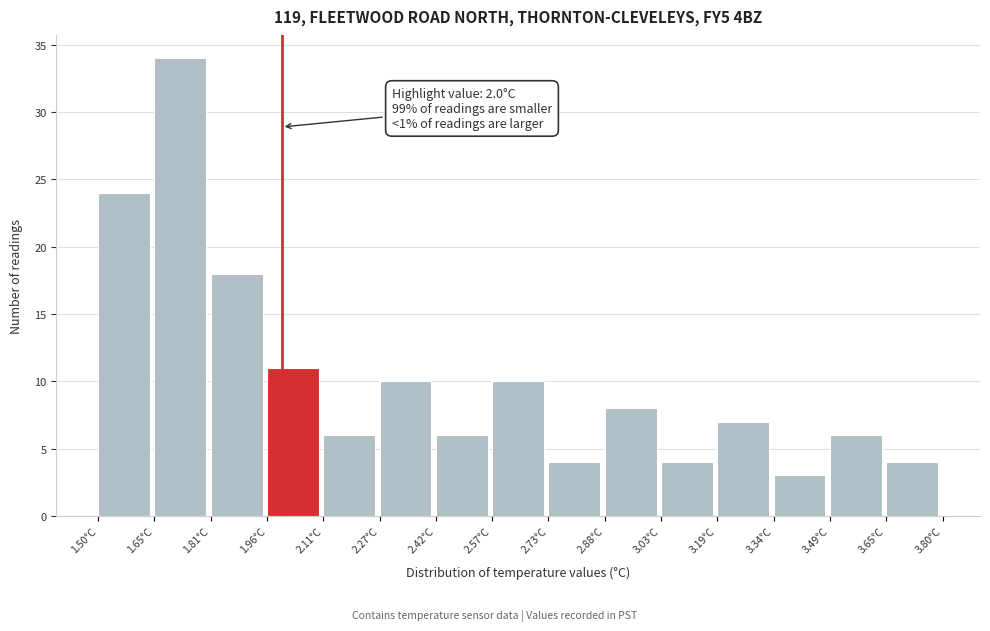

Which range on the x-axis has the tallest bar?

1.66 to 1.80